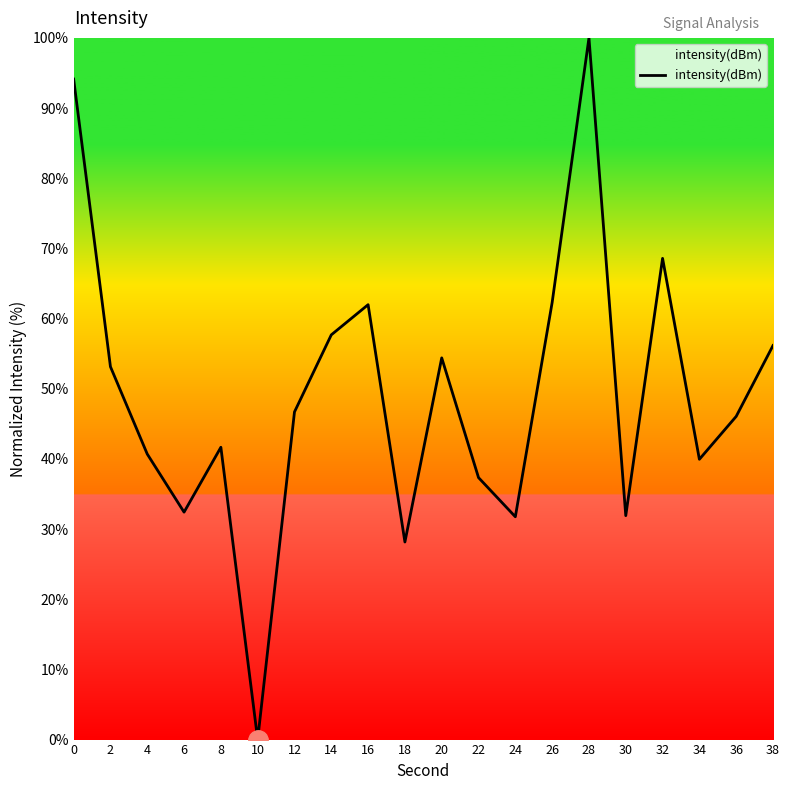

What is the difference between the values at 24 and 8?

9.9